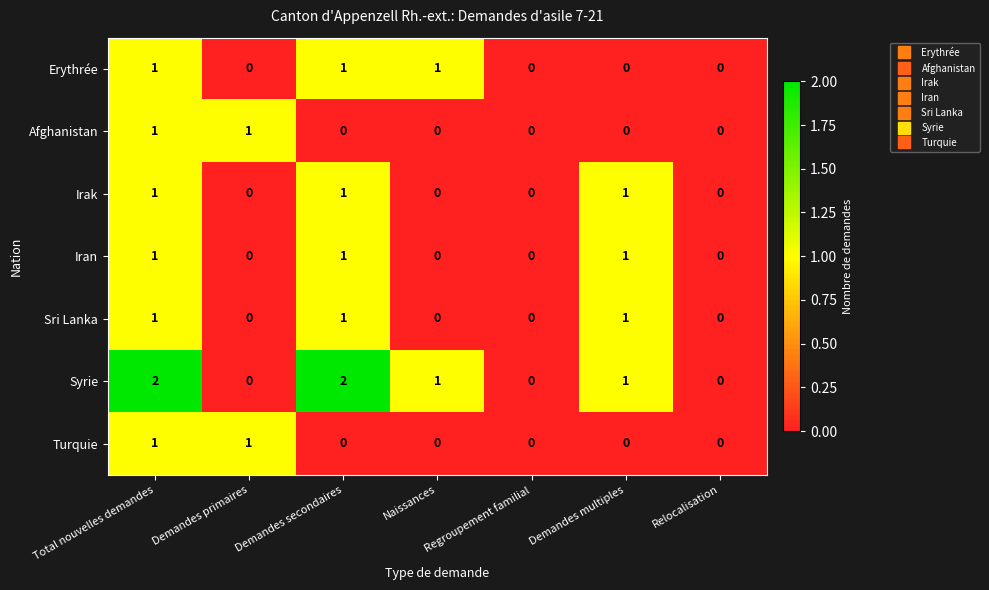

What is the sum of all Erythrée values?

3